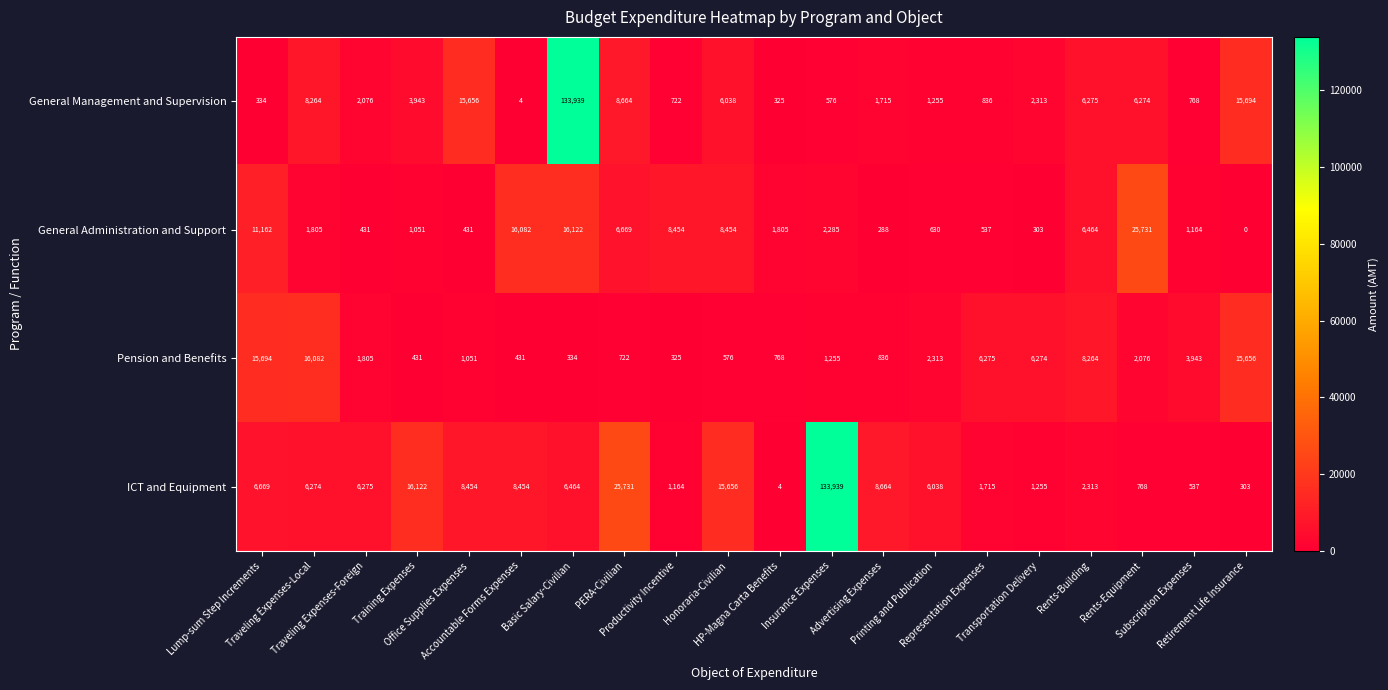

What is the difference between the maximum and minimum values in the General Administration and Support series?

25731